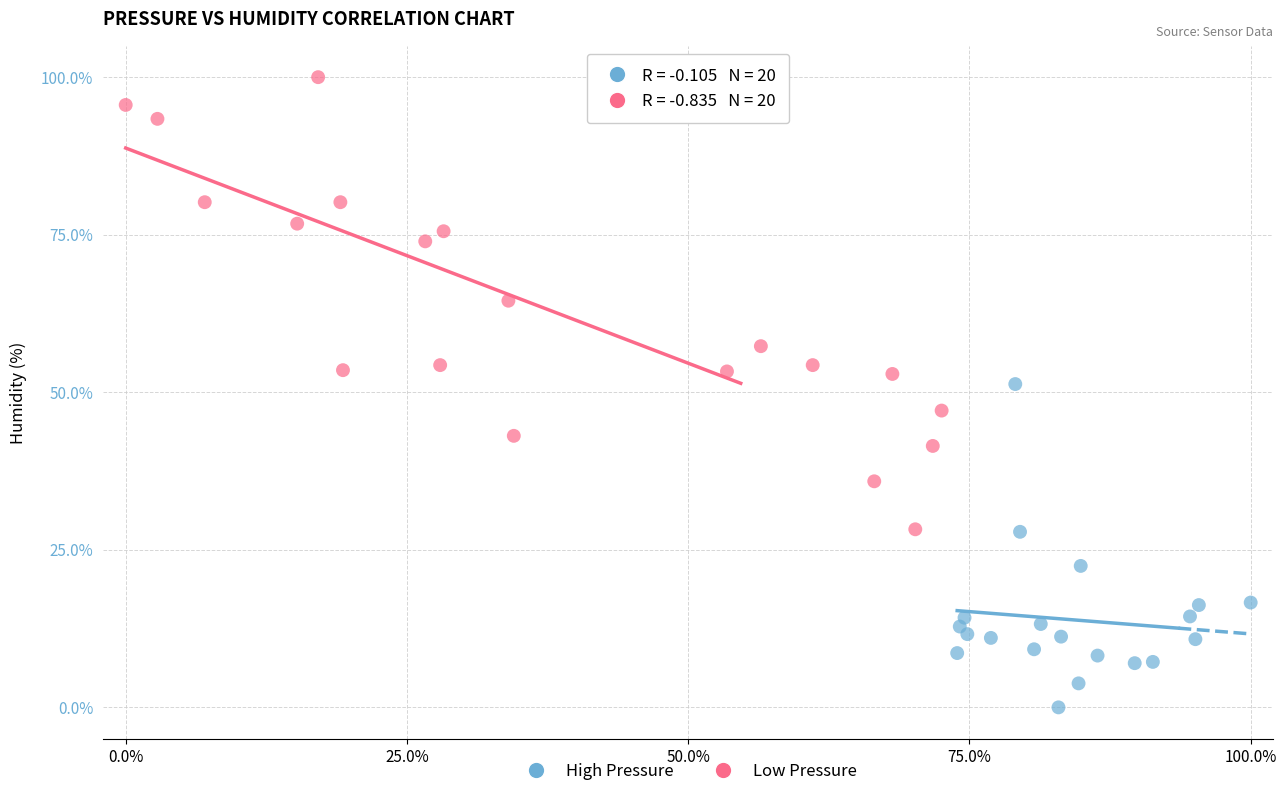

Which series contains the highest Y value?

Low Pressure